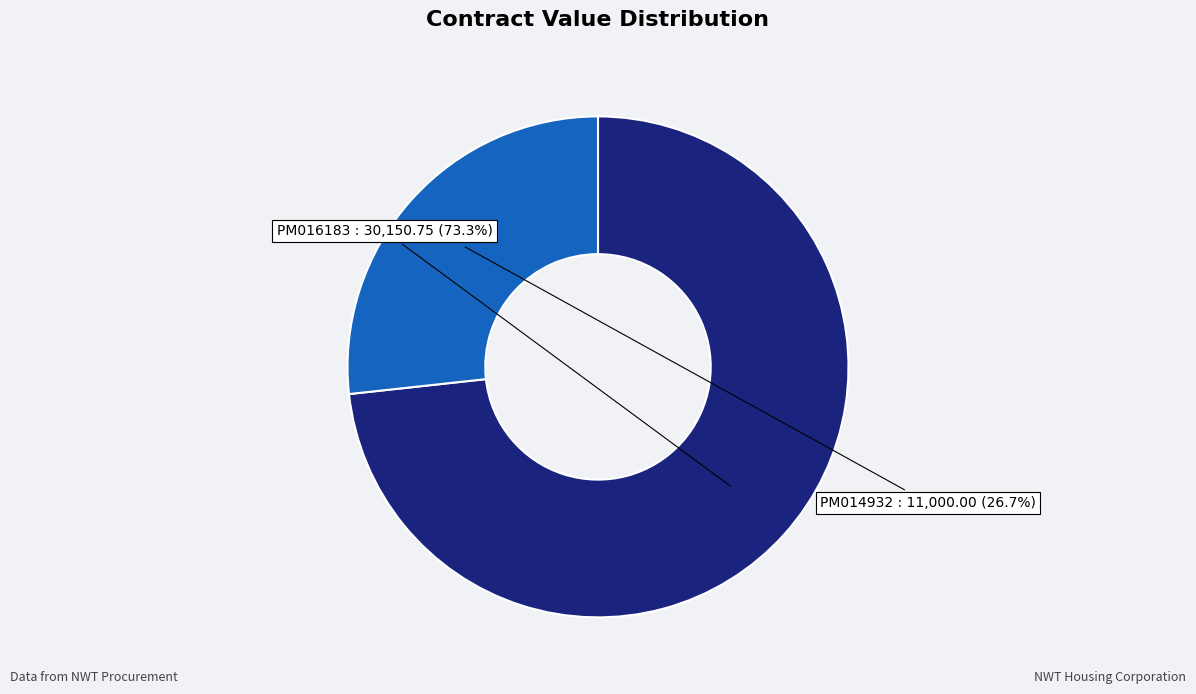

Rank the categories by value from highest to lowest.

PM016183, PM014932